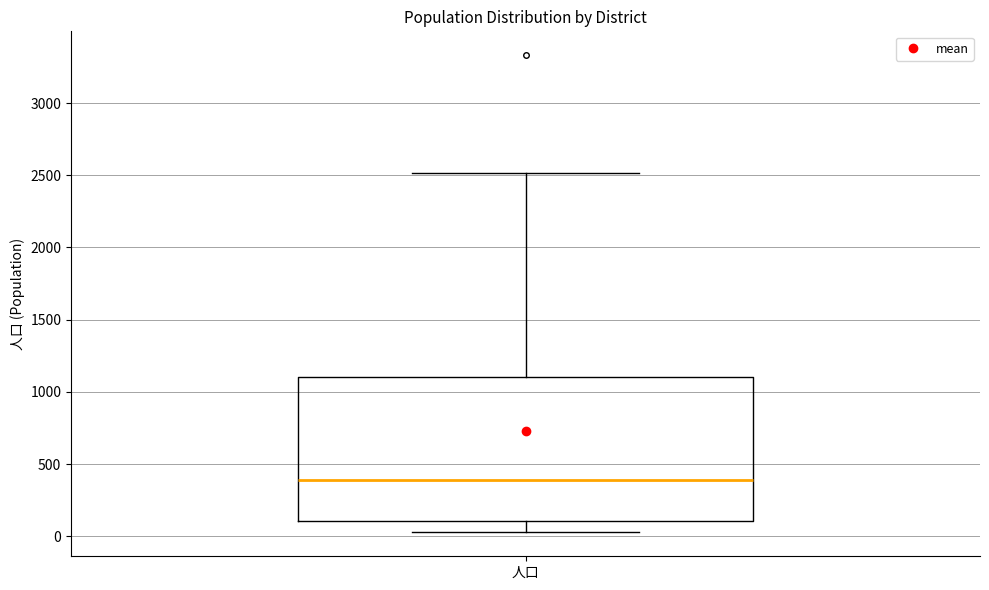

Read this box plot against the y-axis: the position of the median line, the range covered by the box, and the ends of both whiskers. The values are not printed on the chart, so give them approximately, as read against the axis.

median 400, box 100 to 1100, whiskers 50 to 2500